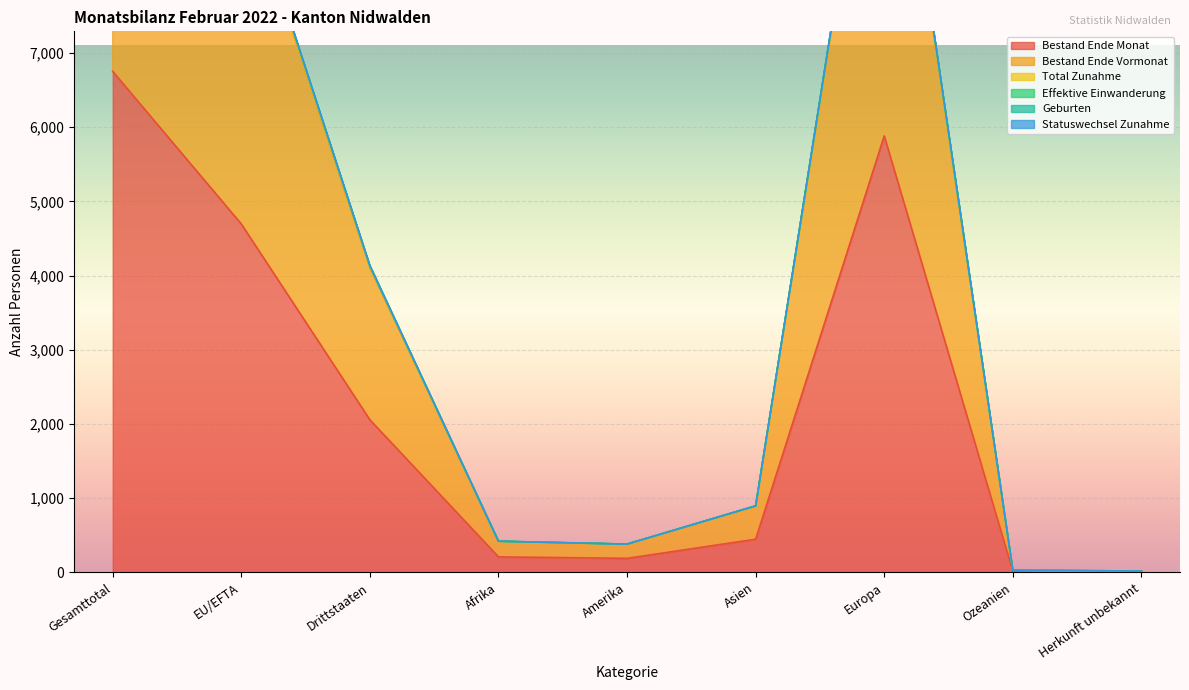

What is the average value of the Bestand Ende Monat series?

2250